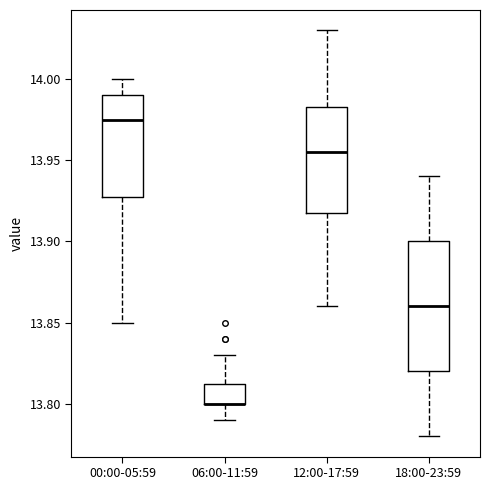

Reading left to right, transcribe this box plot: for each box, give where its median line is, the range the box spans, and where its two whiskers end, as read against the y-axis. The values are not printed on the chart, so give them approximately, as read against the axis.

00:00-05:59: median 13.975, box 13.930 to 13.990, whiskers 13.850 to 14.000
06:00-11:59: median 13.800 (drawn on the box's lower edge), box 13.800 to 13.815, whiskers 13.790 to 13.830
12:00-17:59: median 13.955, box 13.920 to 13.985, whiskers 13.860 to 14.030
18:00-23:59: median 13.860, box 13.820 to 13.900, whiskers 13.780 to 13.940